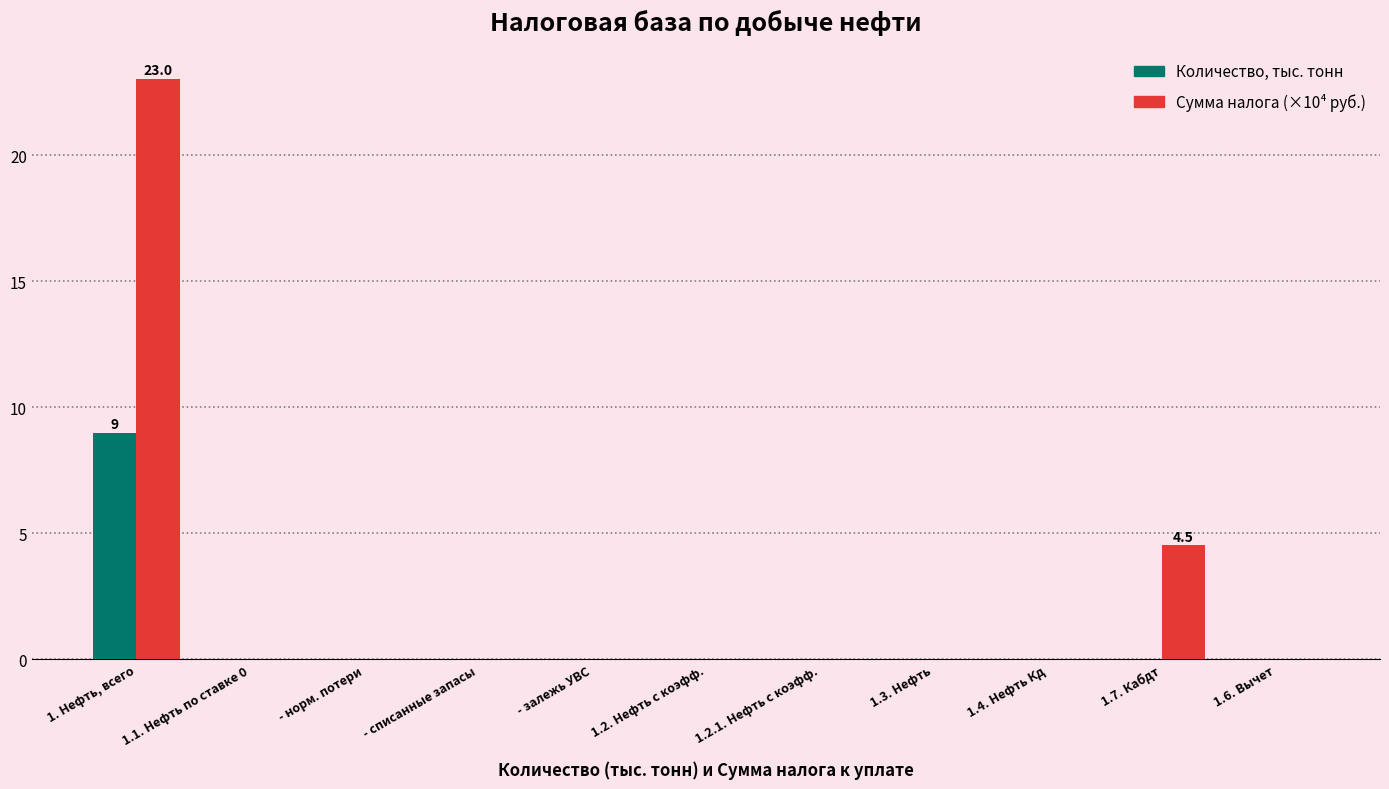

What is the maximum value shown in the chart?

23.0